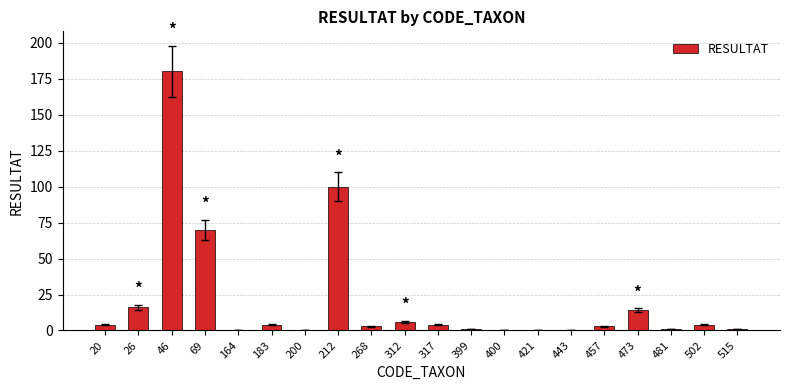

Is it true that the value at 399 is 1?

True